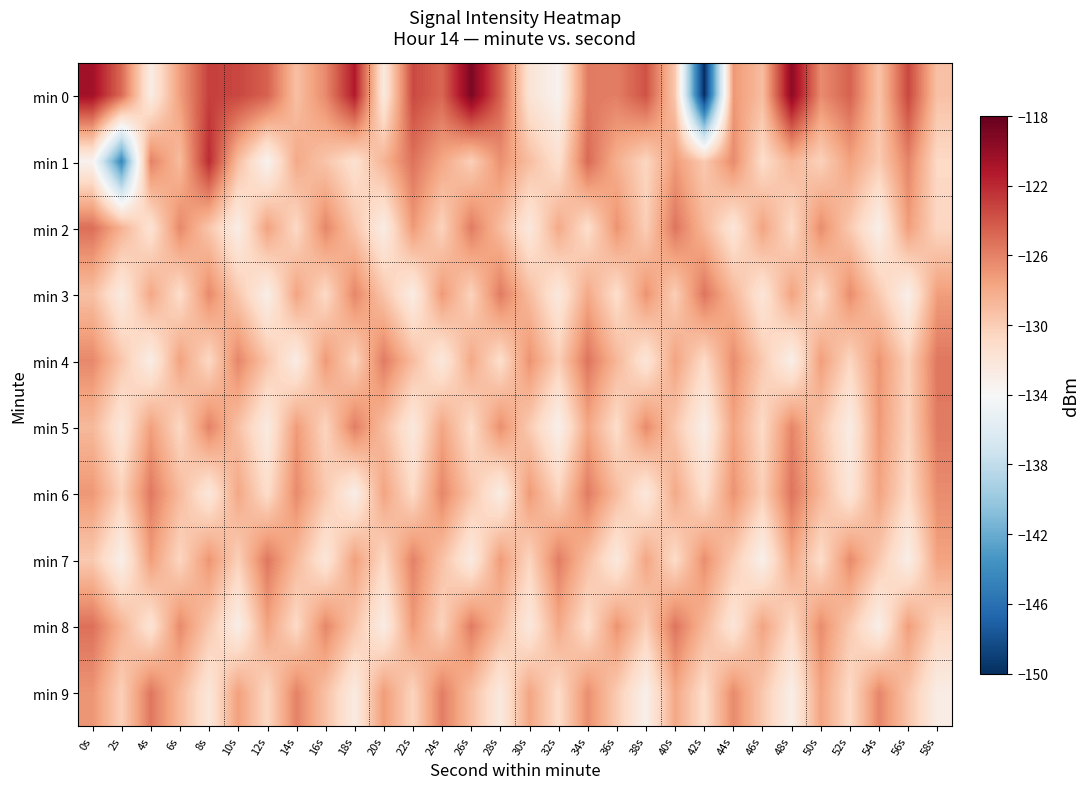

How many data points does each series have?

30